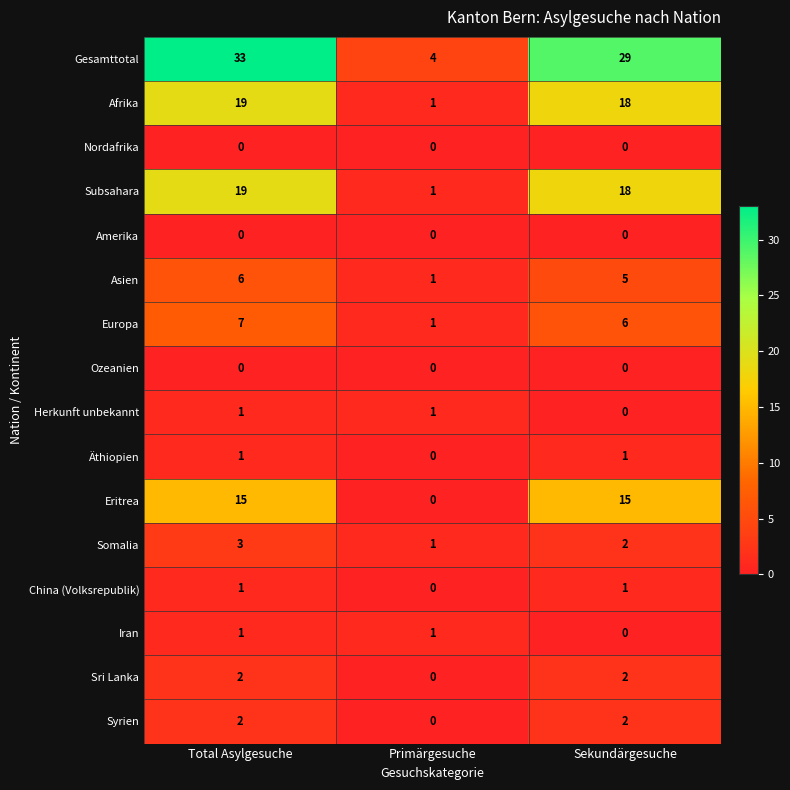

Between Total Asylgesuche and Sekundärgesuche, which series saw the biggest shift?

Gesamttotal